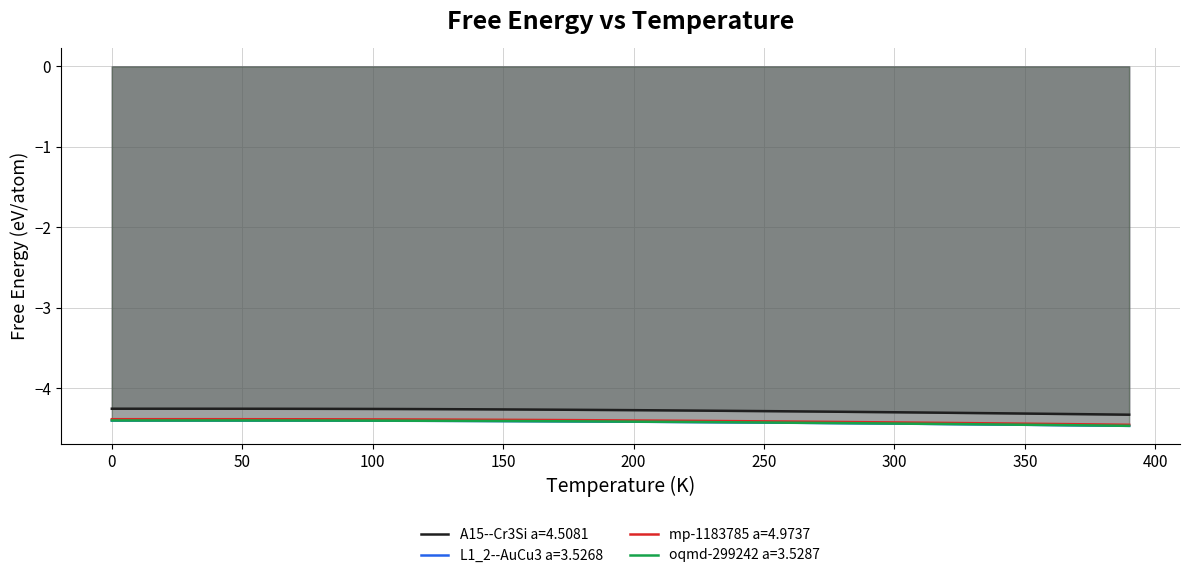

What is the difference between the second highest and second lowest values in the oqmd-299242 a=3.5287 series?

0.1